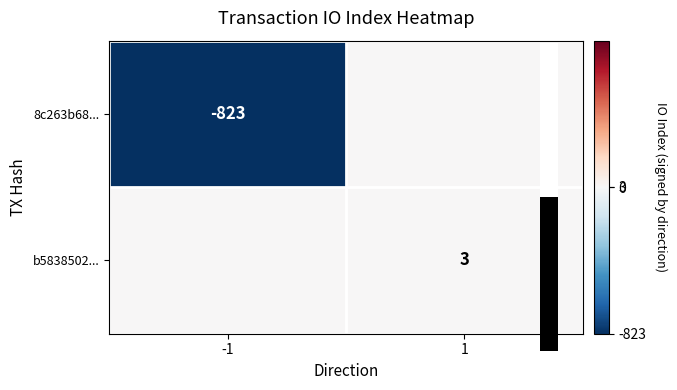

How many positive values does the b5838502... series have?

1